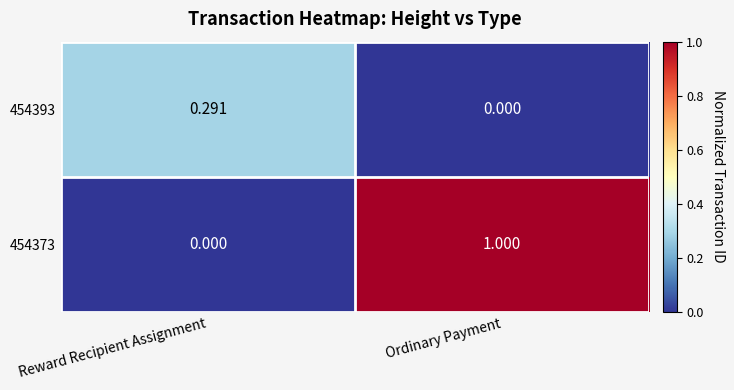

How many data points does each series have?

2